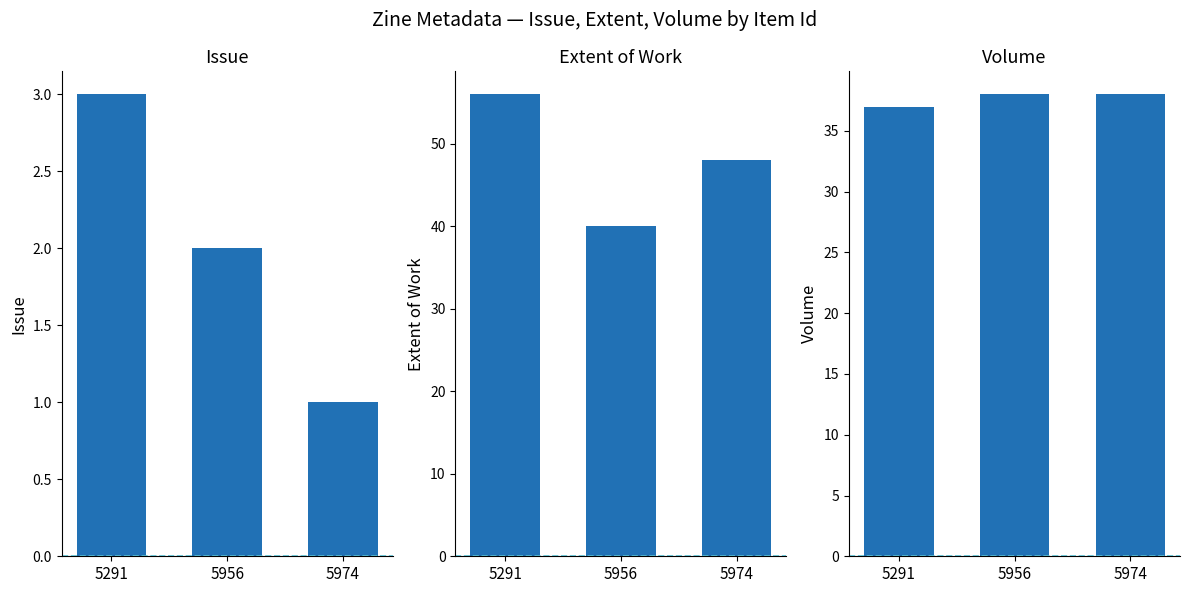

Rank the series by their average value, from highest to lowest.

Extent of Work, Volume, Issue